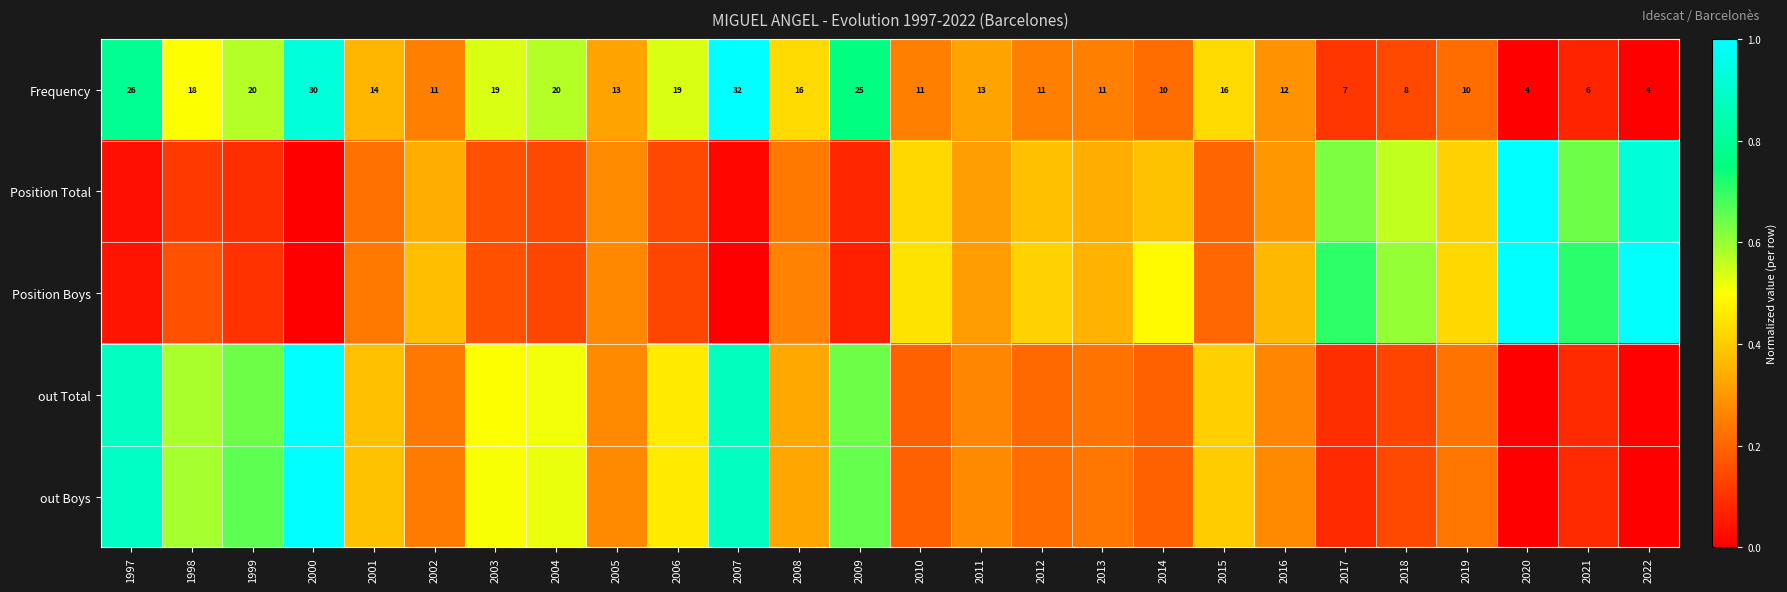

What is the sum of the out Total values at 2015 and 2018?

0.5